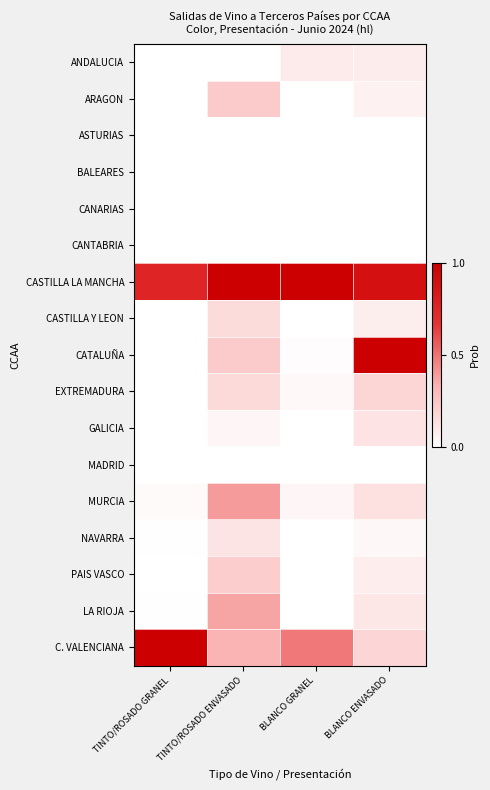

Reading left to right, extract all data points from this chart.

ANDALUCIA: TINTO/ROSADO GRANEL=0.0	TINTO/ROSADO ENVASADO=0.0	BLANCO GRANEL=0.1	BLANCO ENVASADO=0.1
ARAGON: TINTO/ROSADO GRANEL=0.0	TINTO/ROSADO ENVASADO=0.2	BLANCO GRANEL=0.0	BLANCO ENVASADO=0.1
ASTURIAS: TINTO/ROSADO GRANEL=0.0	TINTO/ROSADO ENVASADO=0.0	BLANCO GRANEL=0.0	BLANCO ENVASADO=0.0
BALEARES: TINTO/ROSADO GRANEL=0.0	TINTO/ROSADO ENVASADO=0.0	BLANCO GRANEL=0.0	BLANCO ENVASADO=0.0
CANARIAS: TINTO/ROSADO GRANEL=0.0	TINTO/ROSADO ENVASADO=0.0	BLANCO GRANEL=0.0	BLANCO ENVASADO=0.0
CANTABRIA: TINTO/ROSADO GRANEL=0.0	TINTO/ROSADO ENVASADO=0.0	BLANCO GRANEL=0.0	BLANCO ENVASADO=0.0
CASTILLA LA MANCHA: TINTO/ROSADO GRANEL=0.8	TINTO/ROSADO ENVASADO=1.0	BLANCO GRANEL=1.0	BLANCO ENVASADO=0.9
CASTILLA Y LEON: TINTO/ROSADO GRANEL=0.0	TINTO/ROSADO ENVASADO=0.2	BLANCO GRANEL=0.0	BLANCO ENVASADO=0.1
CATALUÑA: TINTO/ROSADO GRANEL=0.0	TINTO/ROSADO ENVASADO=0.2	BLANCO GRANEL=0.0	BLANCO ENVASADO=1.0
EXTREMADURA: TINTO/ROSADO GRANEL=0.0	TINTO/ROSADO ENVASADO=0.2	BLANCO GRANEL=0.0	BLANCO ENVASADO=0.2
GALICIA: TINTO/ROSADO GRANEL=0.0	TINTO/ROSADO ENVASADO=0.0	BLANCO GRANEL=0.0	BLANCO ENVASADO=0.1
MADRID: TINTO/ROSADO GRANEL=0.0	TINTO/ROSADO ENVASADO=0.0	BLANCO GRANEL=0.0	BLANCO ENVASADO=0.0
MURCIA: TINTO/ROSADO GRANEL=0.0	TINTO/ROSADO ENVASADO=0.4	BLANCO GRANEL=0.0	BLANCO ENVASADO=0.1
NAVARRA: TINTO/ROSADO GRANEL=0.0	TINTO/ROSADO ENVASADO=0.1	BLANCO GRANEL=0.0	BLANCO ENVASADO=0.0
PAIS VASCO: TINTO/ROSADO GRANEL=0.0	TINTO/ROSADO ENVASADO=0.2	BLANCO GRANEL=0.0	BLANCO ENVASADO=0.1
LA RIOJA: TINTO/ROSADO GRANEL=0.0	TINTO/ROSADO ENVASADO=0.4	BLANCO GRANEL=0.0	BLANCO ENVASADO=0.1
C. VALENCIANA: TINTO/ROSADO GRANEL=1.0	TINTO/ROSADO ENVASADO=0.3	BLANCO GRANEL=0.5	BLANCO ENVASADO=0.2